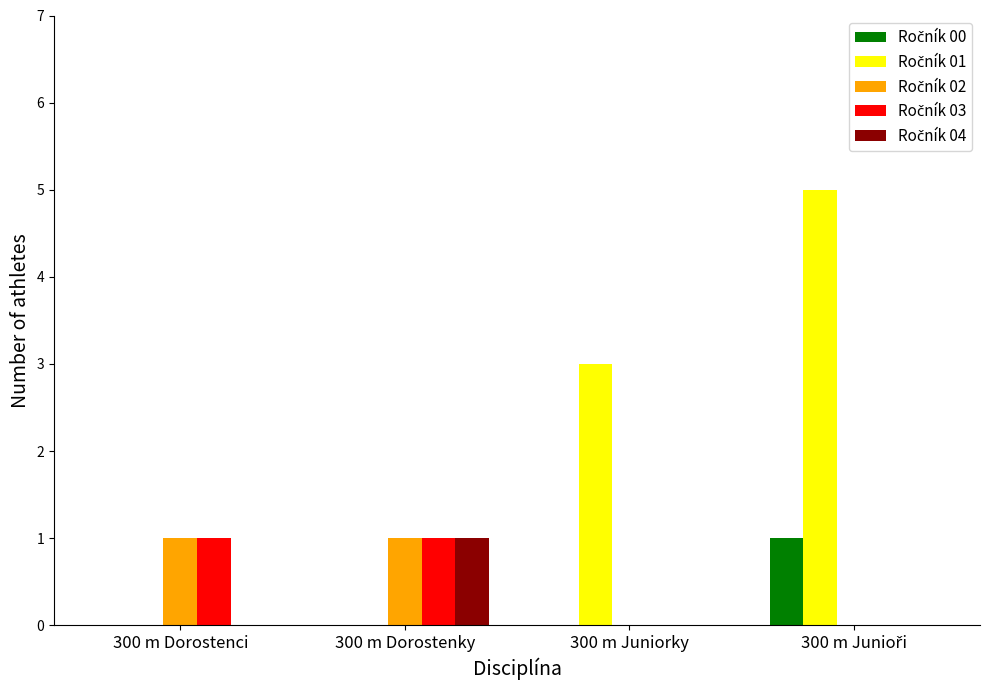

How many series are shown in this chart?

5